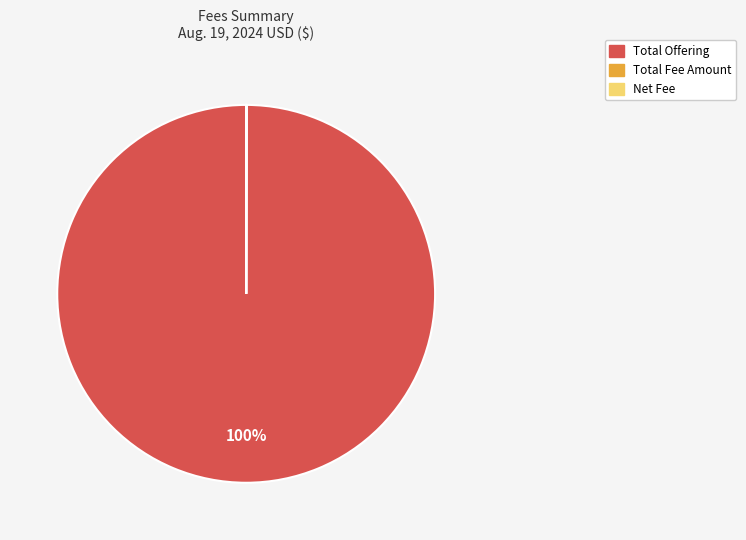

Is there a majority slice in this chart?

Yes